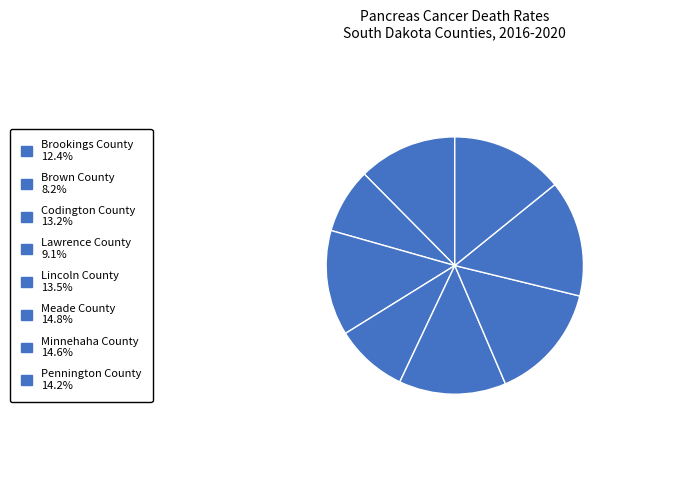

What portion of the pie excludes Meade County?

85.2%